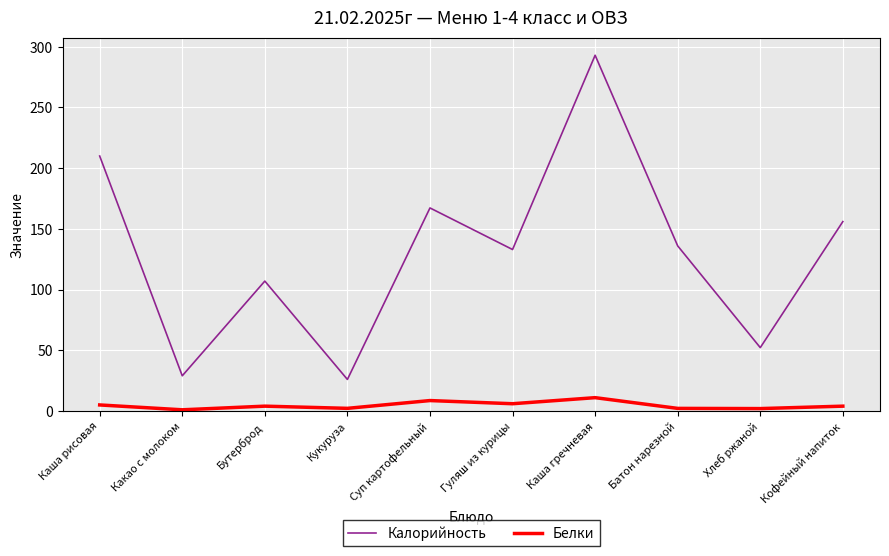

Rank the series by their average value, from lowest to highest.

Белки, Калорийность